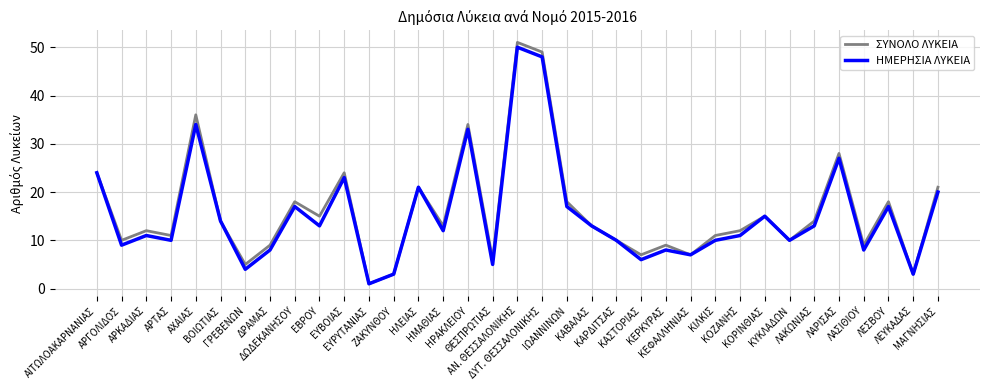

Which series has the largest range (max minus min)?

ΣΥΝΟΛΟ ΛΥΚΕΙΑ